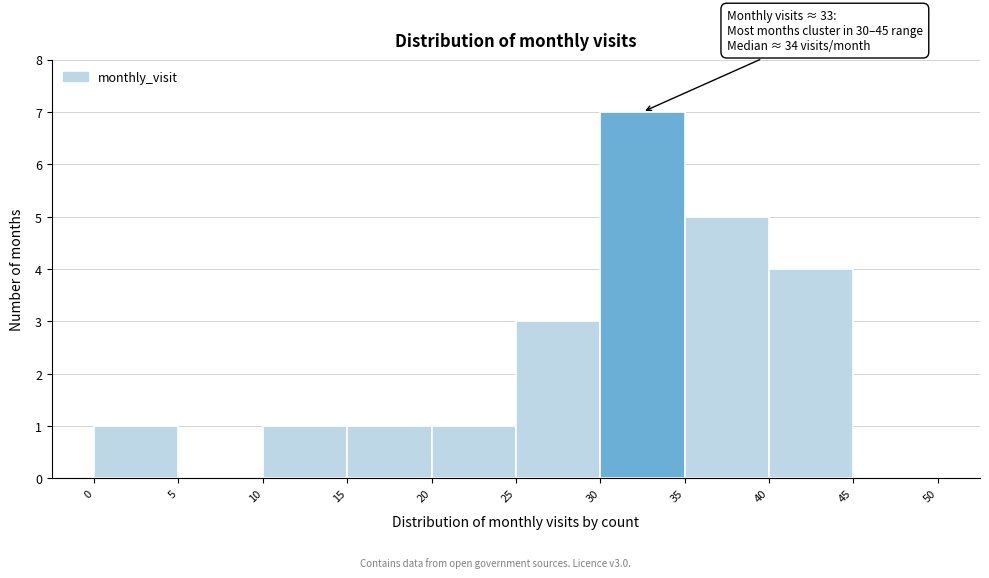

Over which range of the x-axis is the bar tallest?

30 to 35